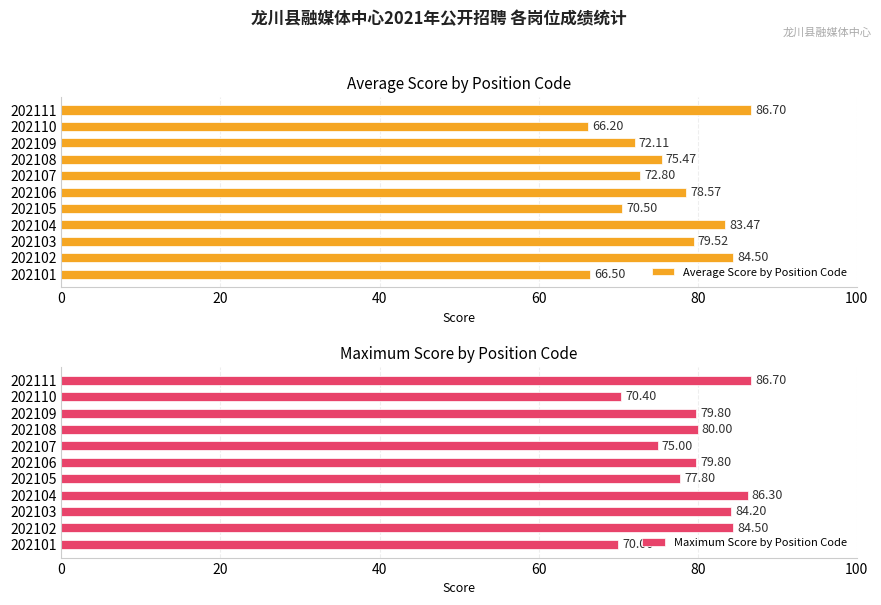

What is the average value of the Average Score by Position Code series?

76.0